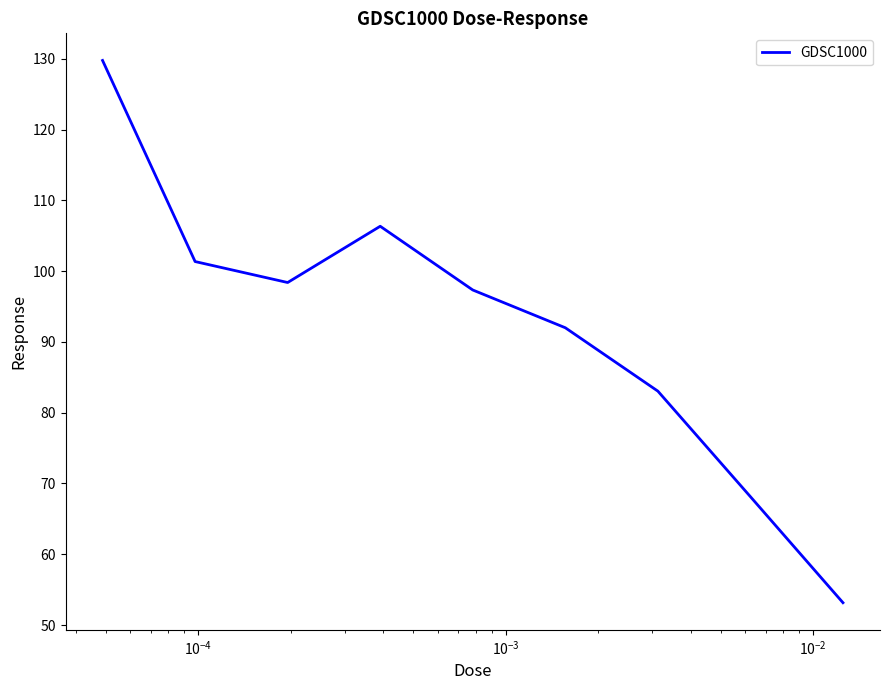

What is the minimum value shown in the chart?

53.2